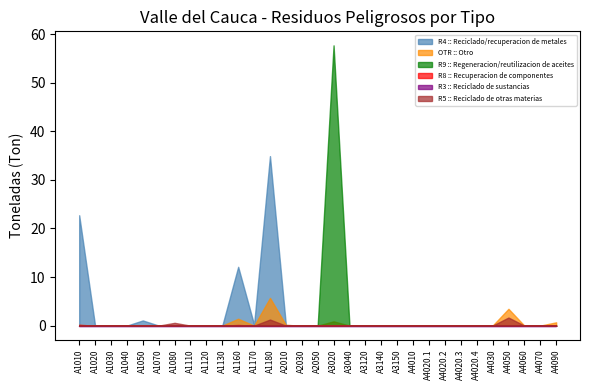

Count the R5 :: Reciclado de otras materias values in the range 0 to 1.

29